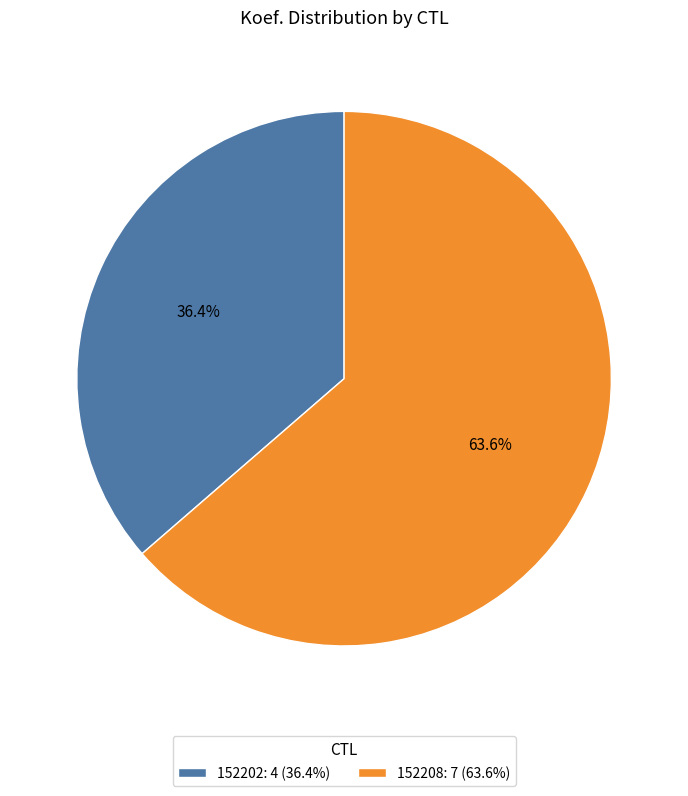

What portion of the pie excludes 152202?

63.6%